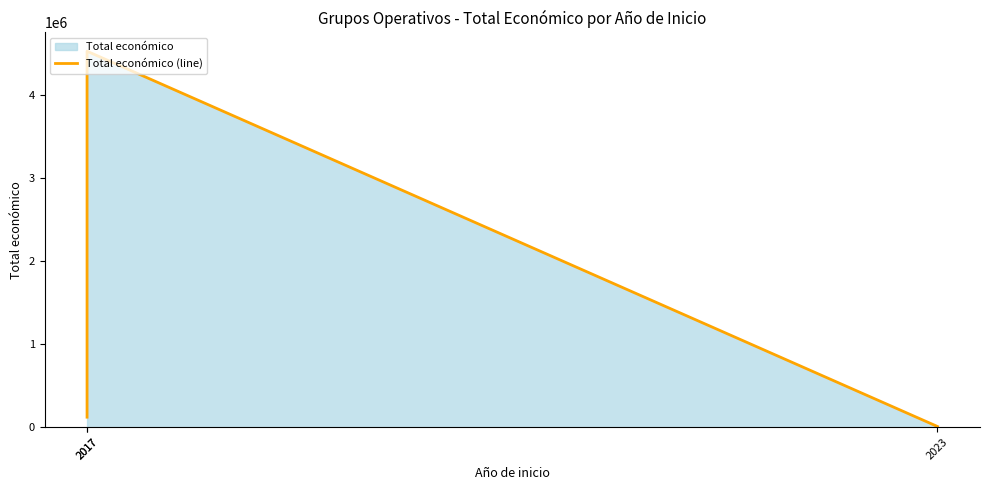

Rank the categories by value from lowest to highest.

2023, 2017, 2017